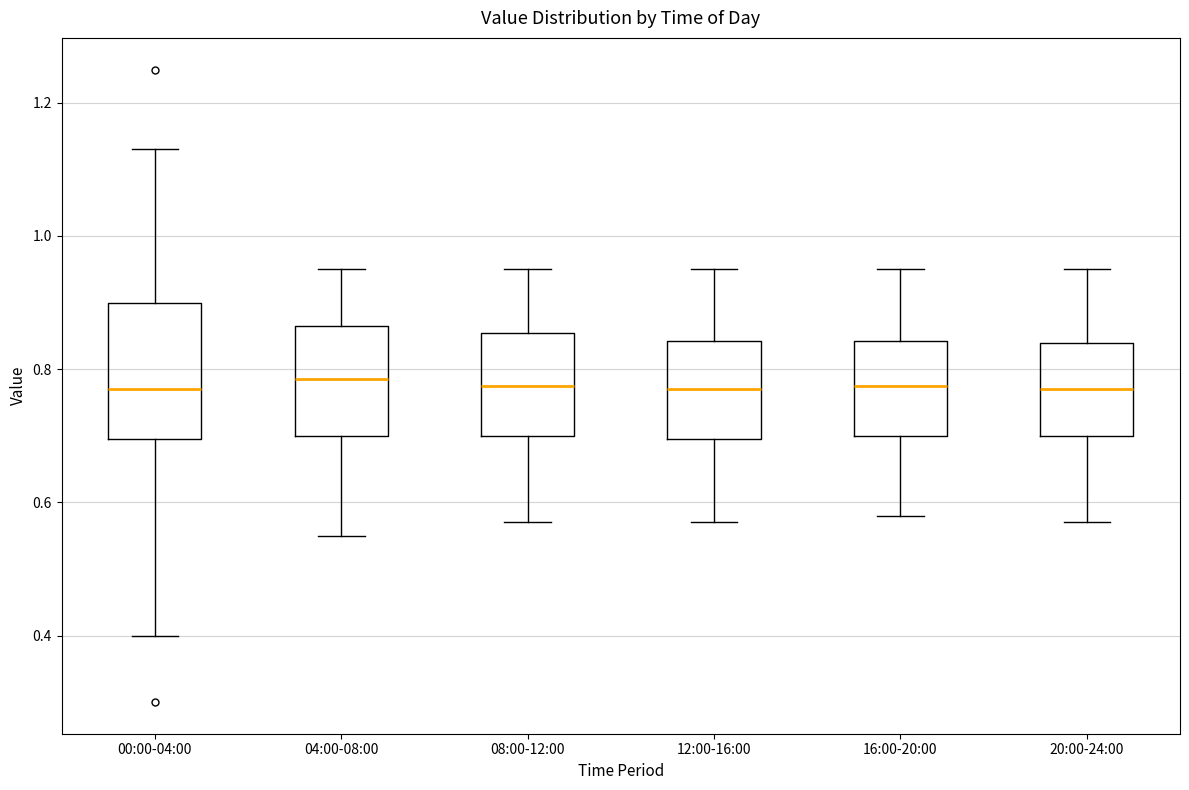

Reading left to right, read every box against the y-axis: the position of its median line, the range the box covers, and the ends of its whiskers. The values are not printed on the chart, so give them approximately, as read against the axis.

00:00-04:00: median 0.78, box 0.70 to 0.90, whiskers 0.40 to 1.14
04:00-08:00: median 0.78, box 0.70 to 0.86, whiskers 0.56 to 0.96
08:00-12:00: median 0.78, box 0.70 to 0.86, whiskers 0.58 to 0.96
12:00-16:00: median 0.78, box 0.70 to 0.84, whiskers 0.58 to 0.96
16:00-20:00: median 0.78, box 0.70 to 0.84, whiskers 0.58 to 0.96
20:00-24:00: median 0.78, box 0.70 to 0.84, whiskers 0.58 to 0.96